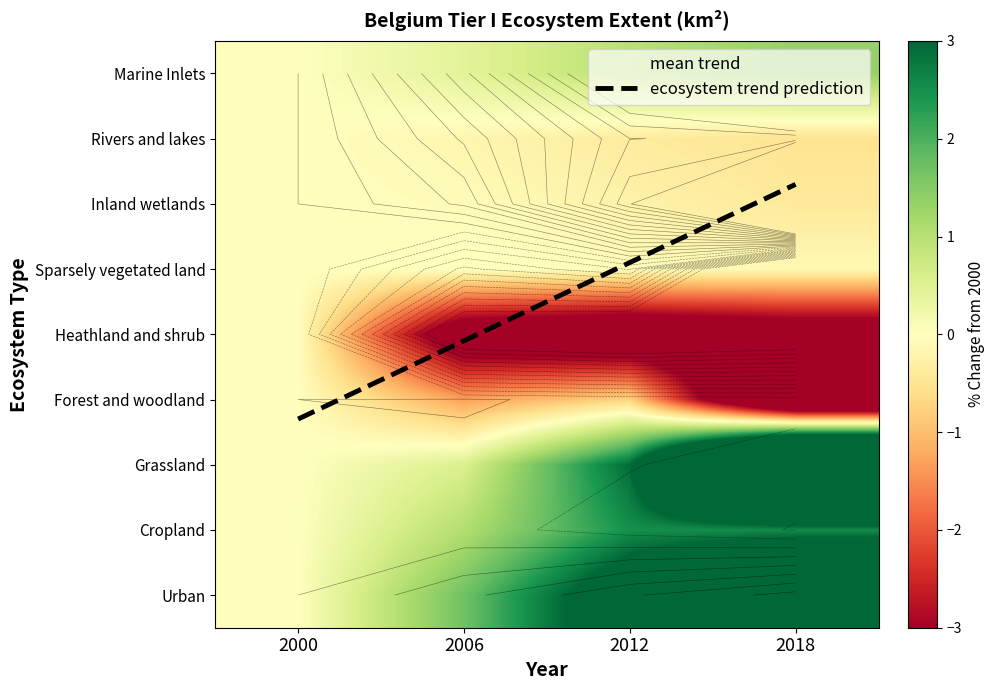

Count the number of categories in the chart.

4